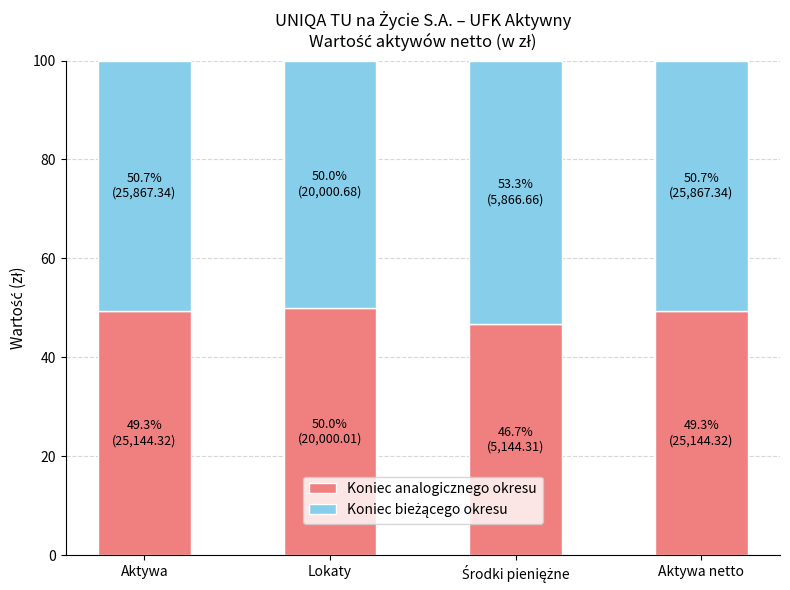

What is the difference between the maximum and minimum values in the Koniec analogicznego okresu series?

3.3